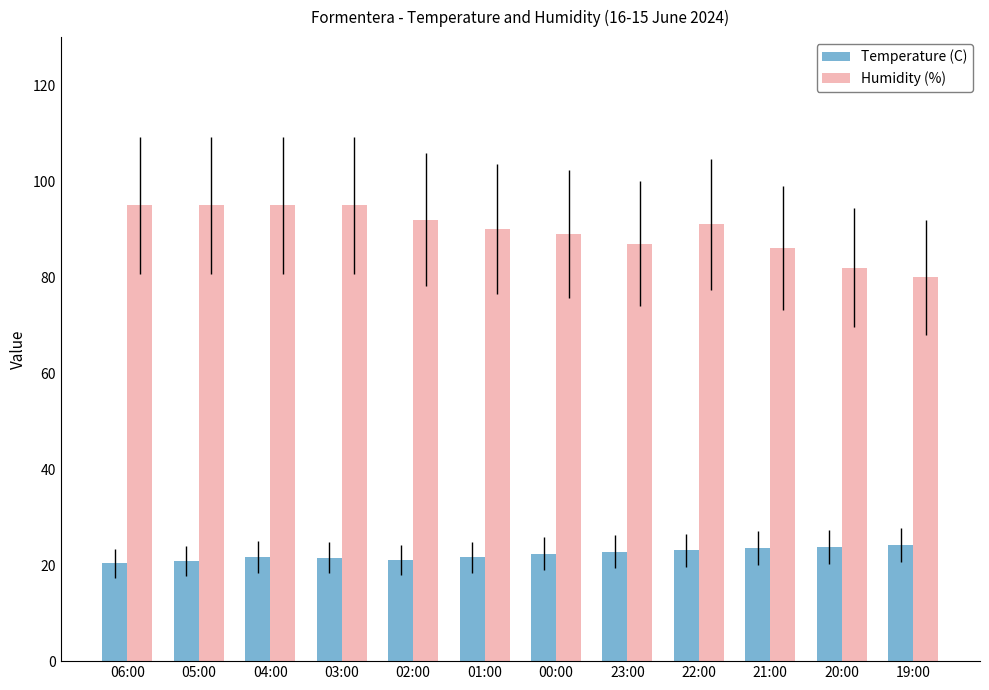

The value of Humidity (%) at 23:00 is 118.5. True or false?

False